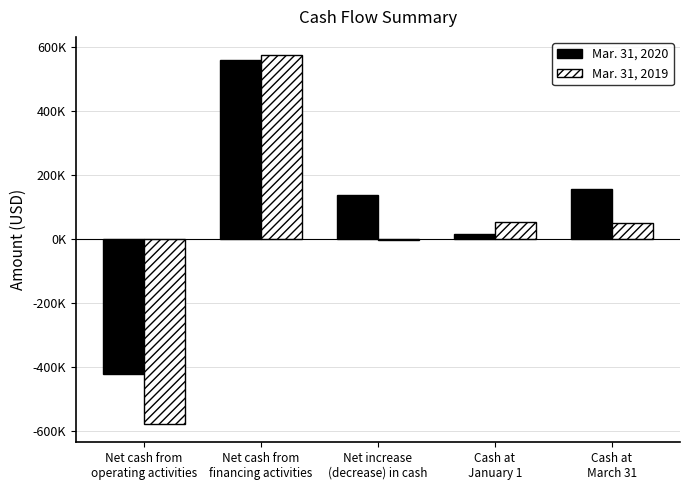

What position from the left is Cash at
March 31?

5